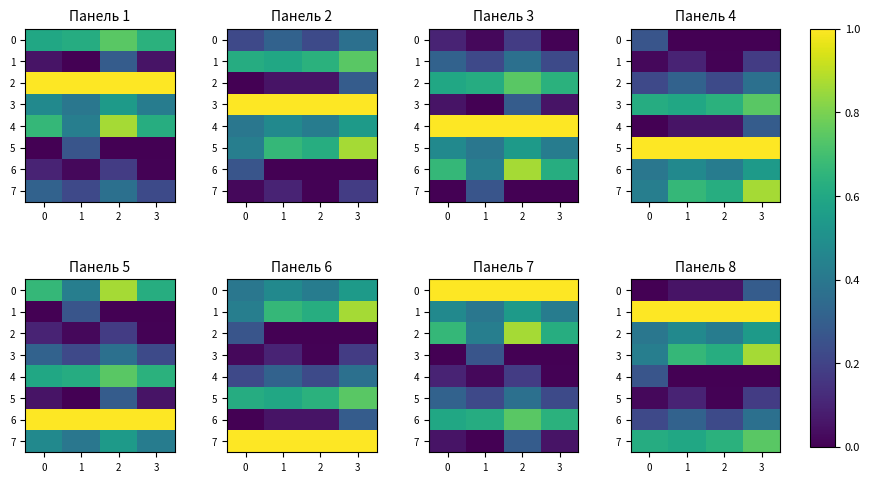

Rank the categories by 2 value from lowest to highest.

0, 2, 1, 3